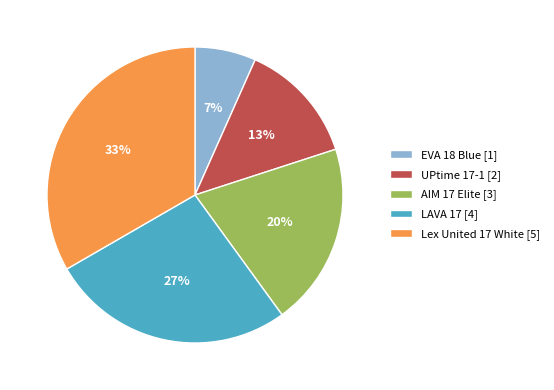

The AIM 17 Elite slice represents 20% of the pie. True or false?

True